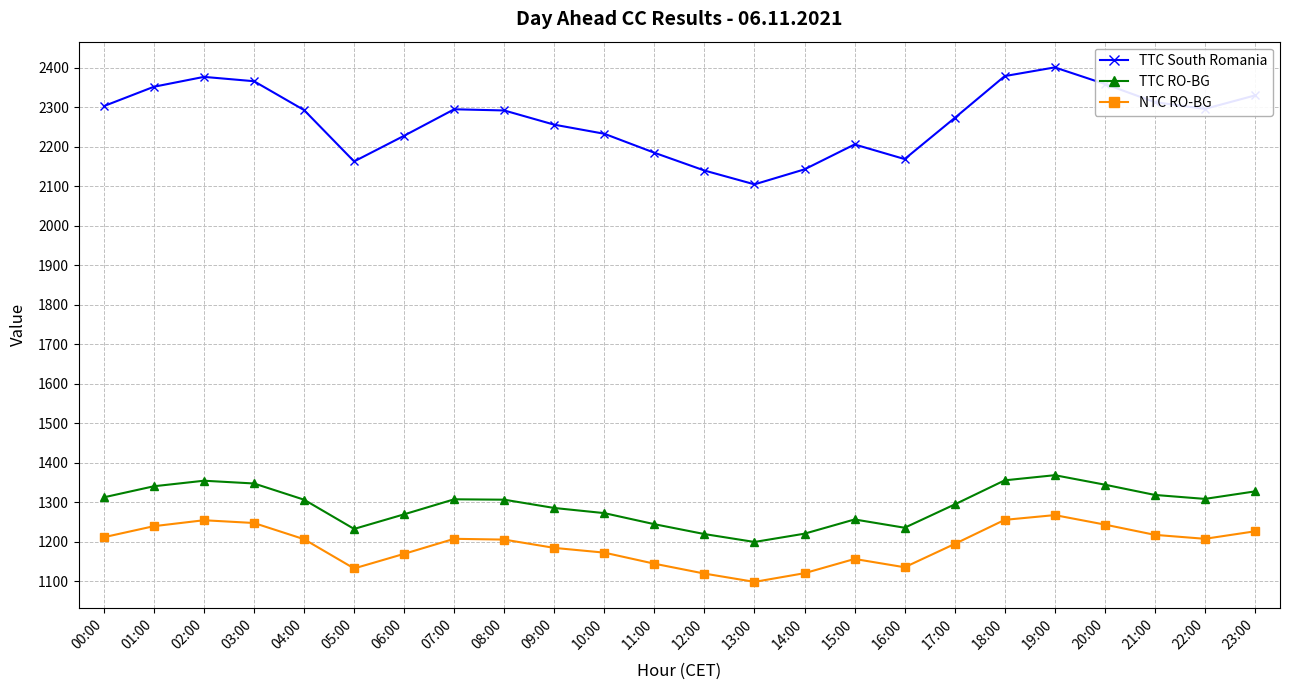

The TTC RO-BG series shows 1313 at 00:00. True or false?

True